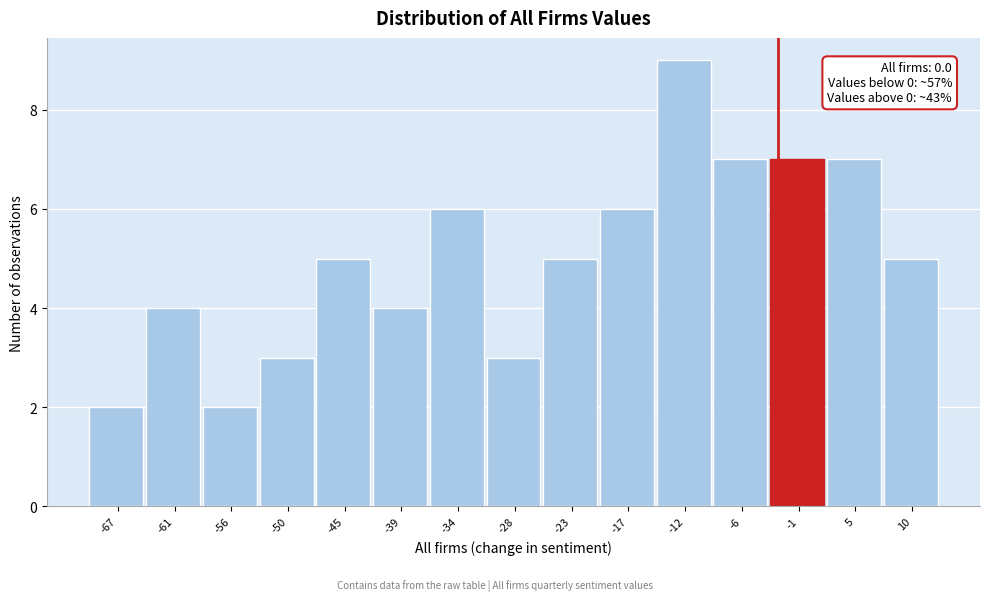

Reading left to right, transcribe all the data shown in this chart.

2	4	2	3	5	4	6	3	5	6	9	7	7	7	5